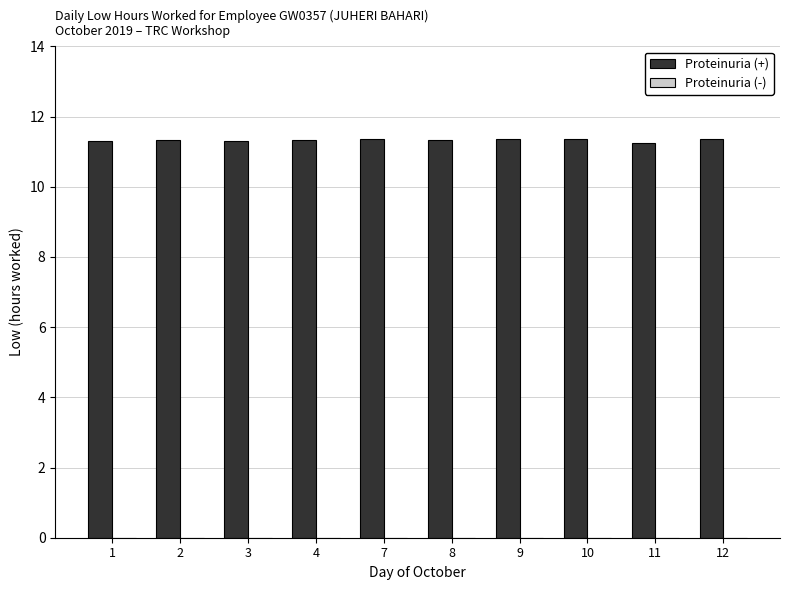

How many bars are there in total?

10